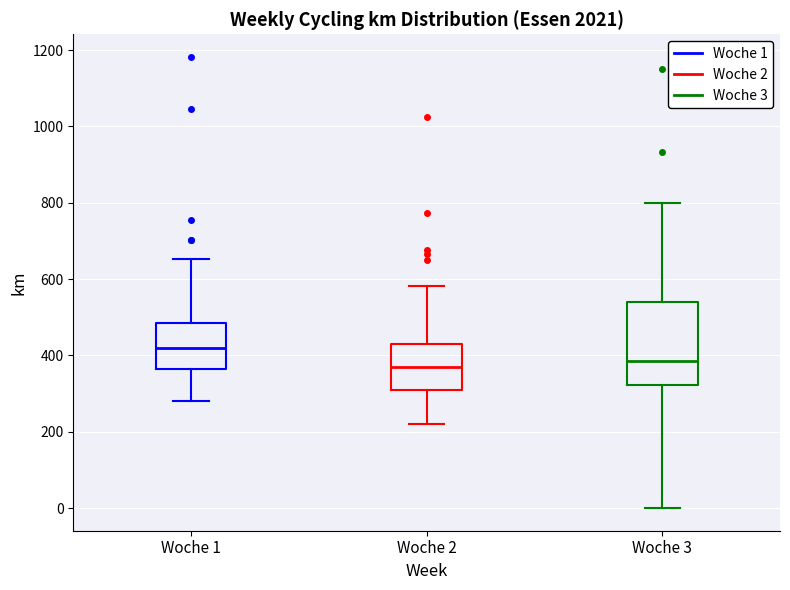

Comparing the boxes themselves (not the whiskers), which one is the tallest?

Woche 3